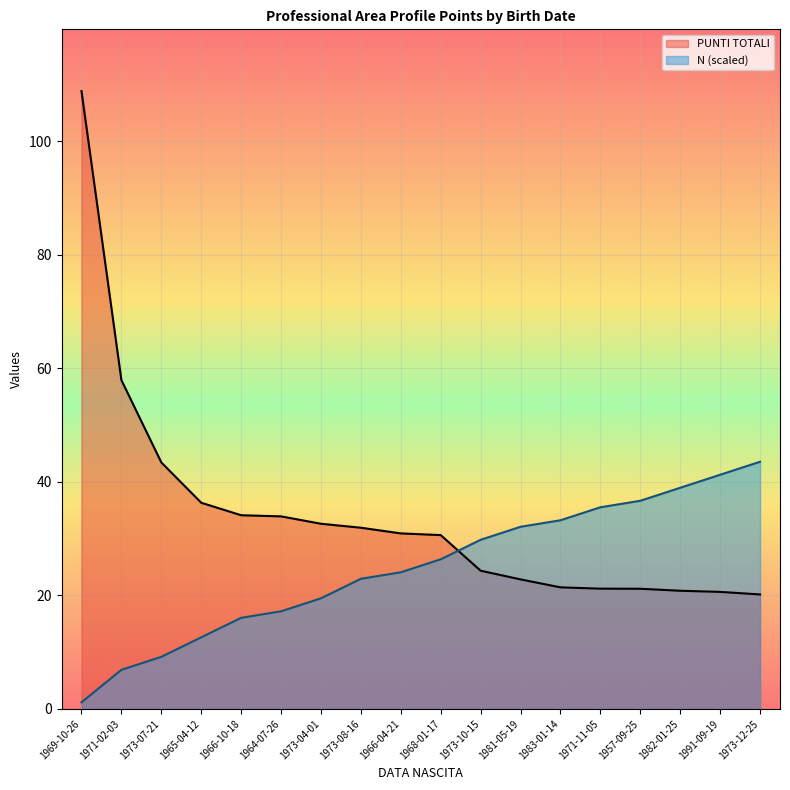

What is the maximum value shown in the chart?

108.8